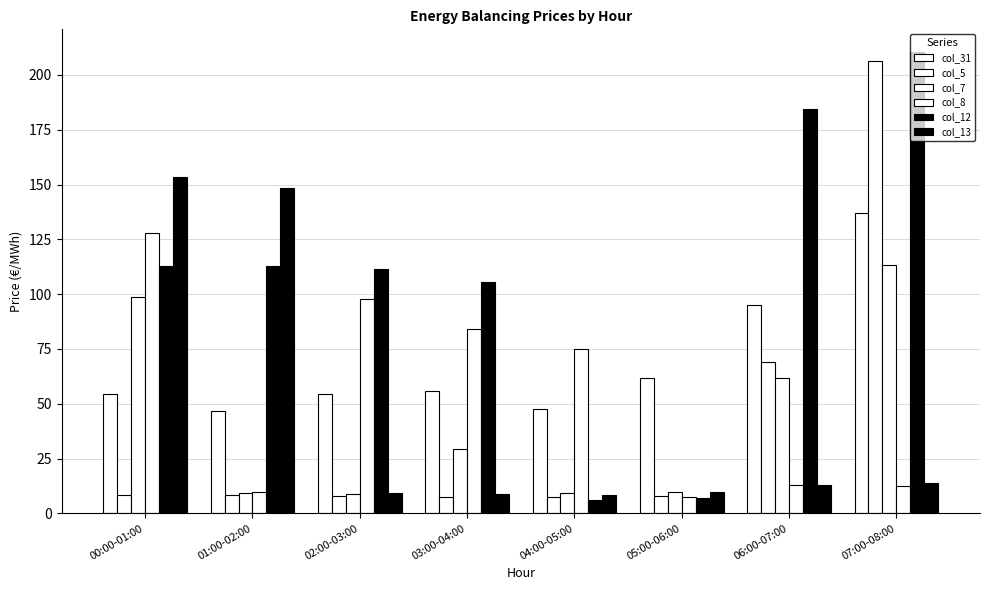

What is the label of the 4th bar from the left?

03:00-04:00